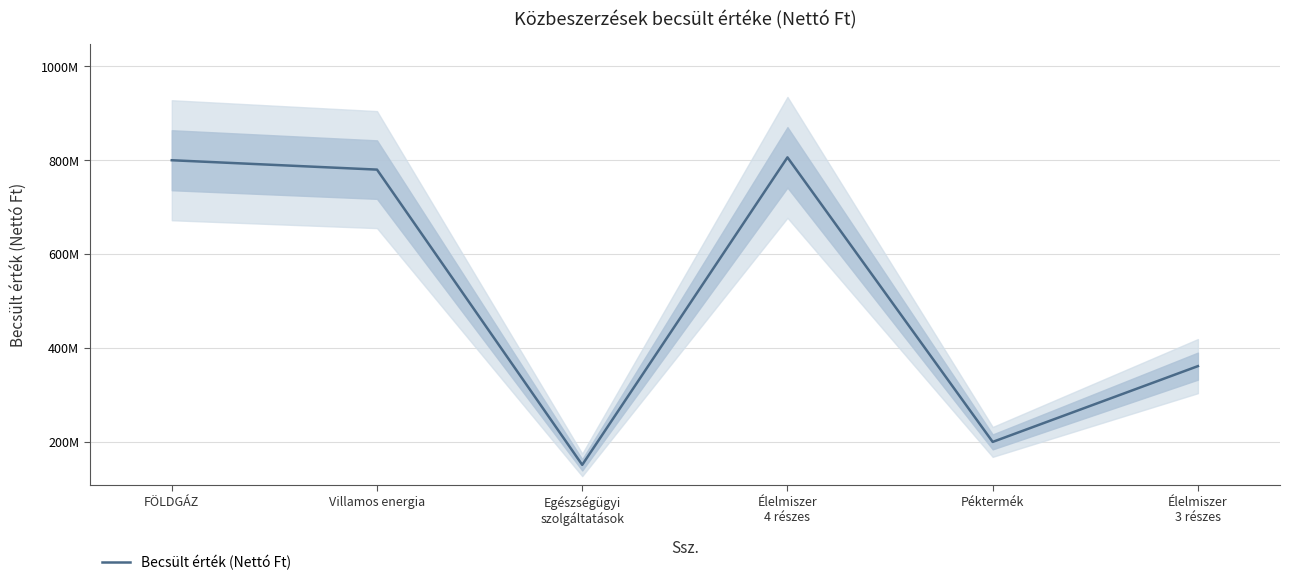

How many distinct data groups are displayed?

1